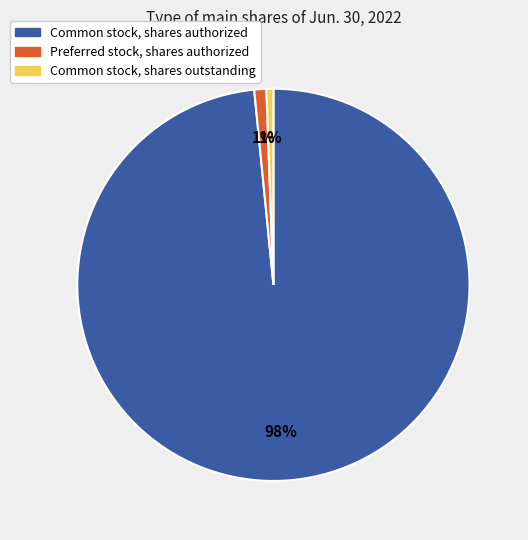

The Preferred stock, shares authorized slice represents 11% of the pie. True or false?

False